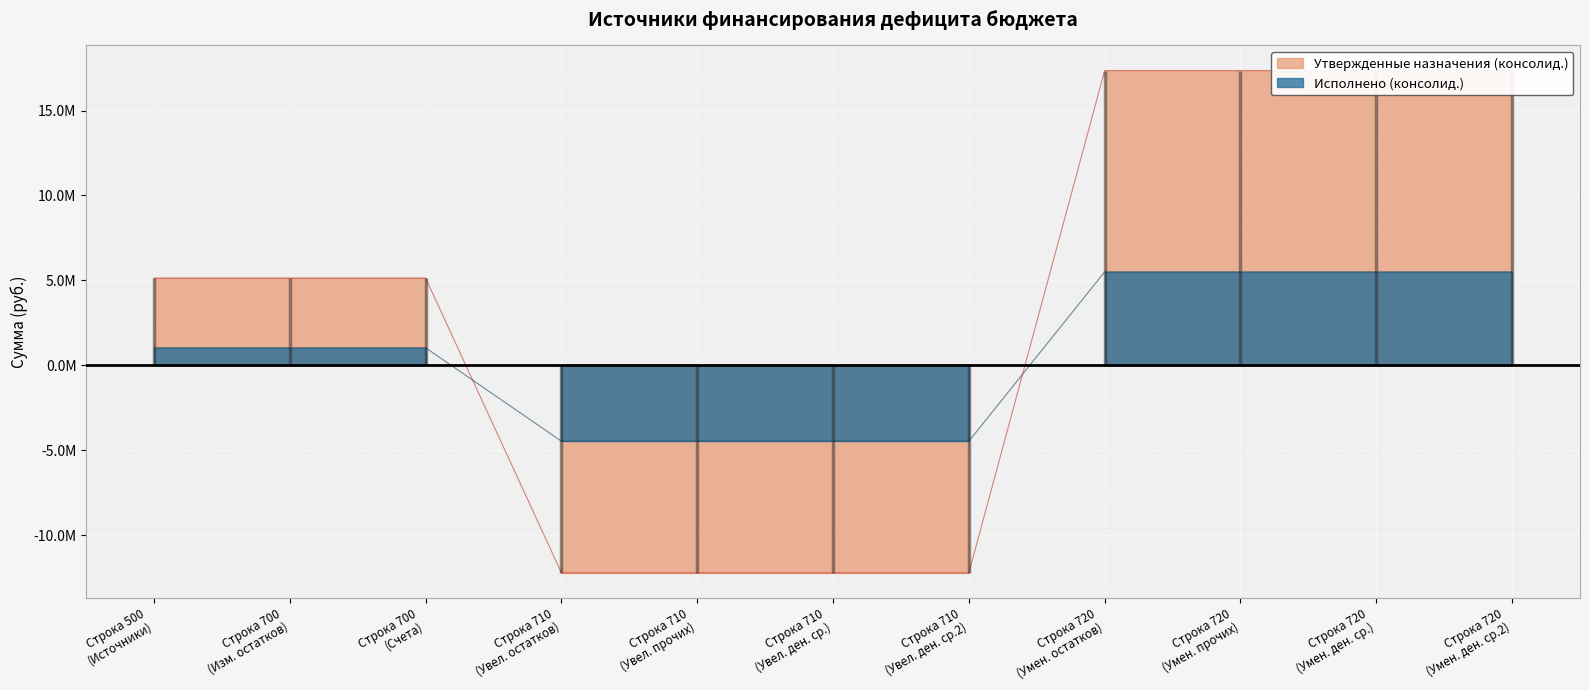

What is the greatest value displayed?

17357597.9